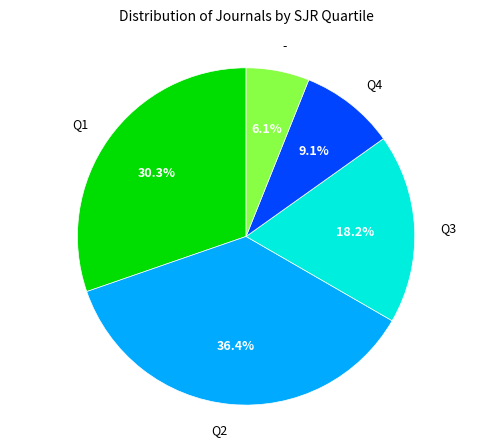

Is it true that Q2 is 23% of the pie?

False